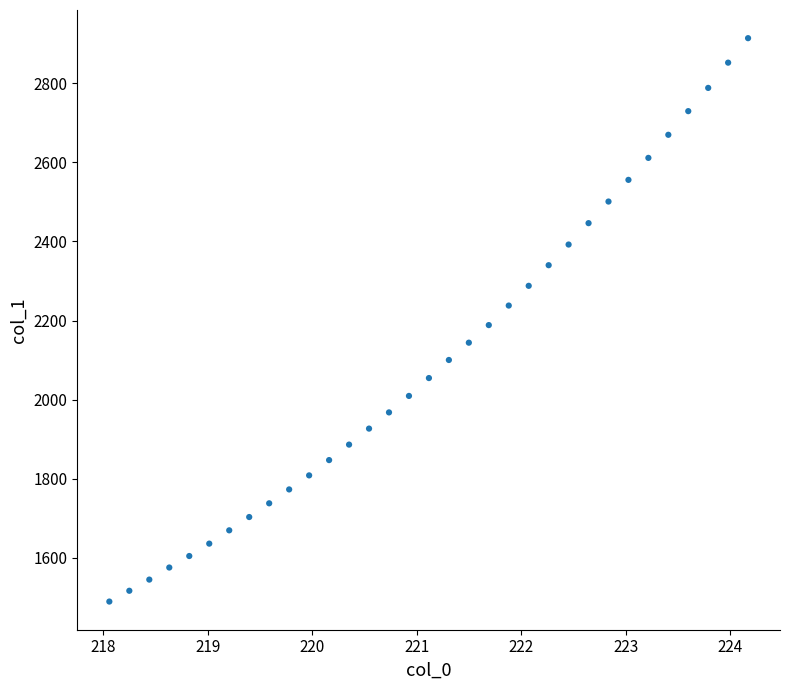

What is the range of Y values (max minus min)?

1424.8